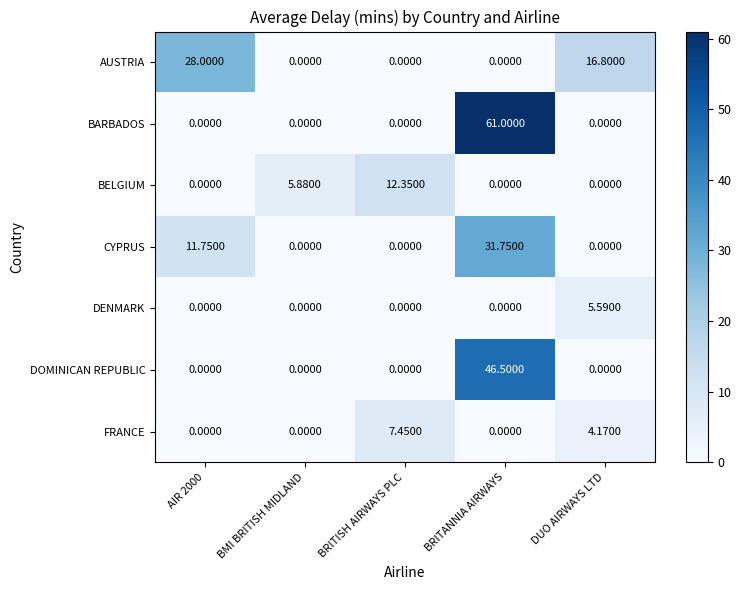

Between AIR 2000 and DUO AIRWAYS LTD, which series saw the biggest shift?

CYPRUS